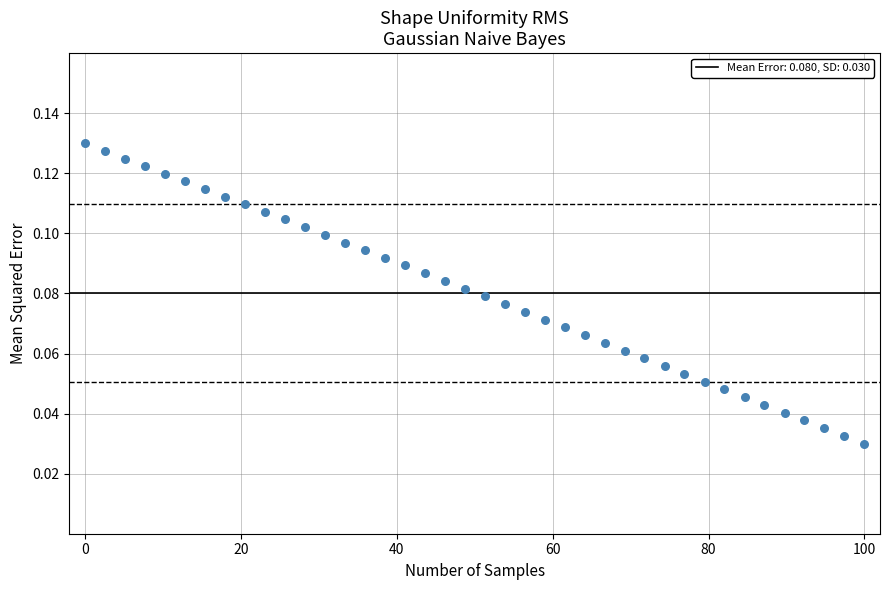

What is the range of X values (max minus min)?

100.0